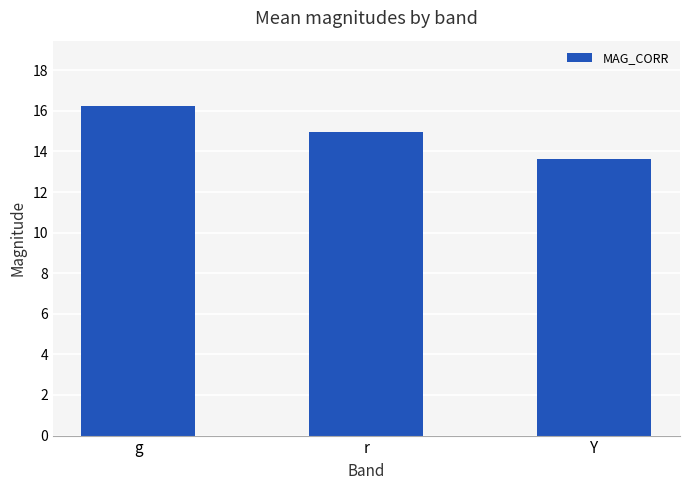

Between r and g, which is larger?

g